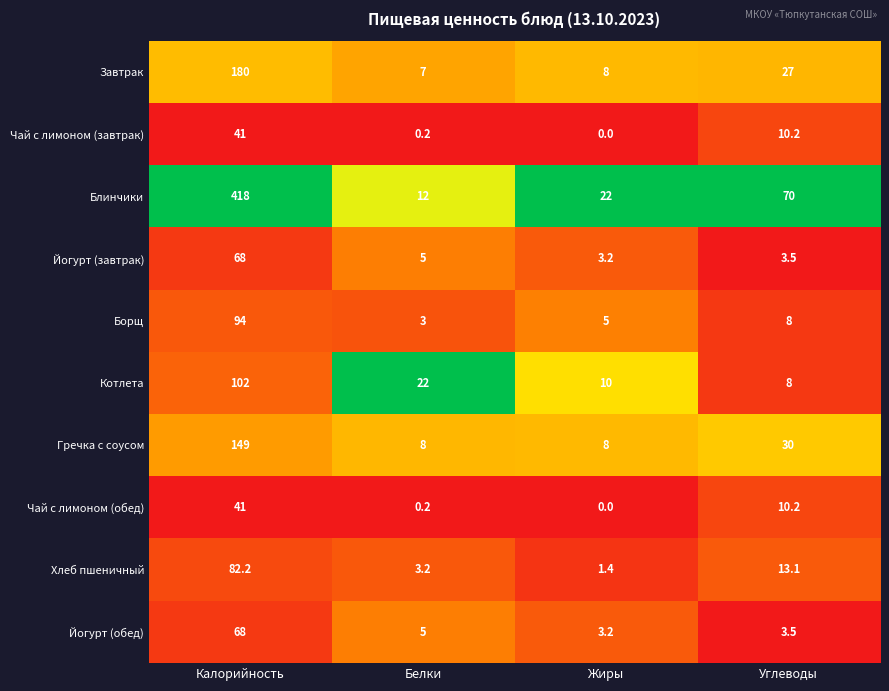

What is the spread (max minus min) of values at Жиры?

22.0